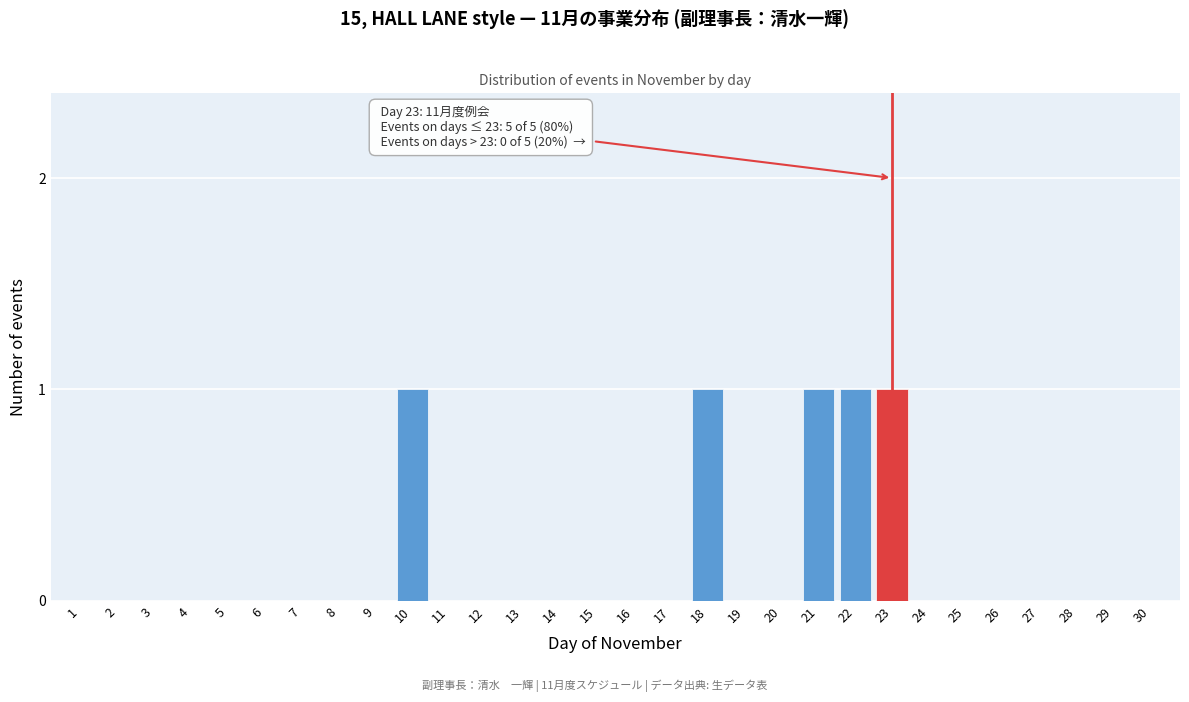

Reading left to right, extract all data points from this chart.

1=0	2=0	3=0	4=0	5=0	6=0	7=0	8=0	9=0	10=1	11=0	12=0	13=0	14=0	15=0	16=0	17=0	18=1	19=0	20=0	21=1	22=1	23=1	24=0	25=0	26=0	27=0	28=0	29=0	30=0